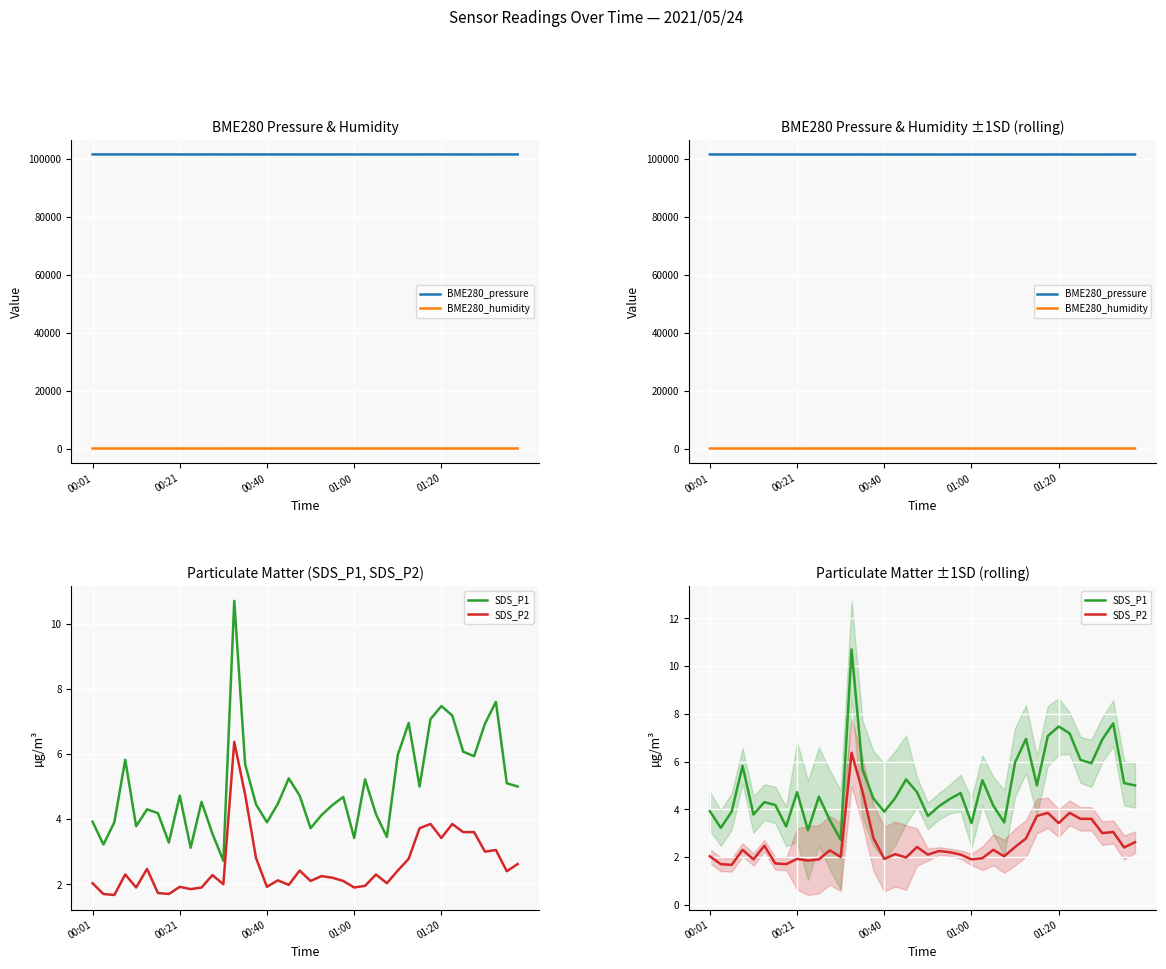

Which has a higher value, 8 or 7?

7